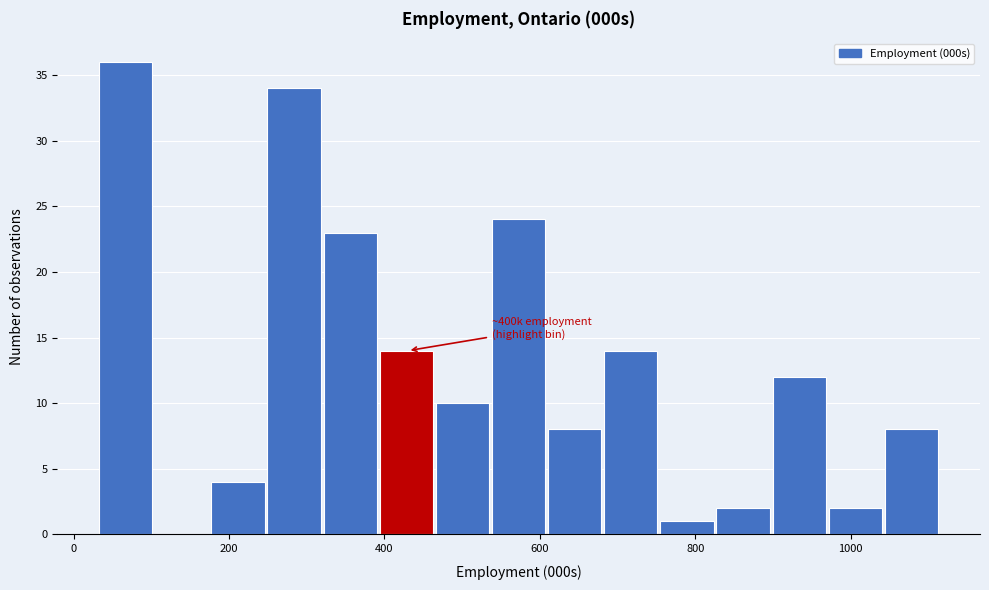

Around what value on the x-axis is the tallest bar? Give the approximate position of its centre, as read against the axis.

60